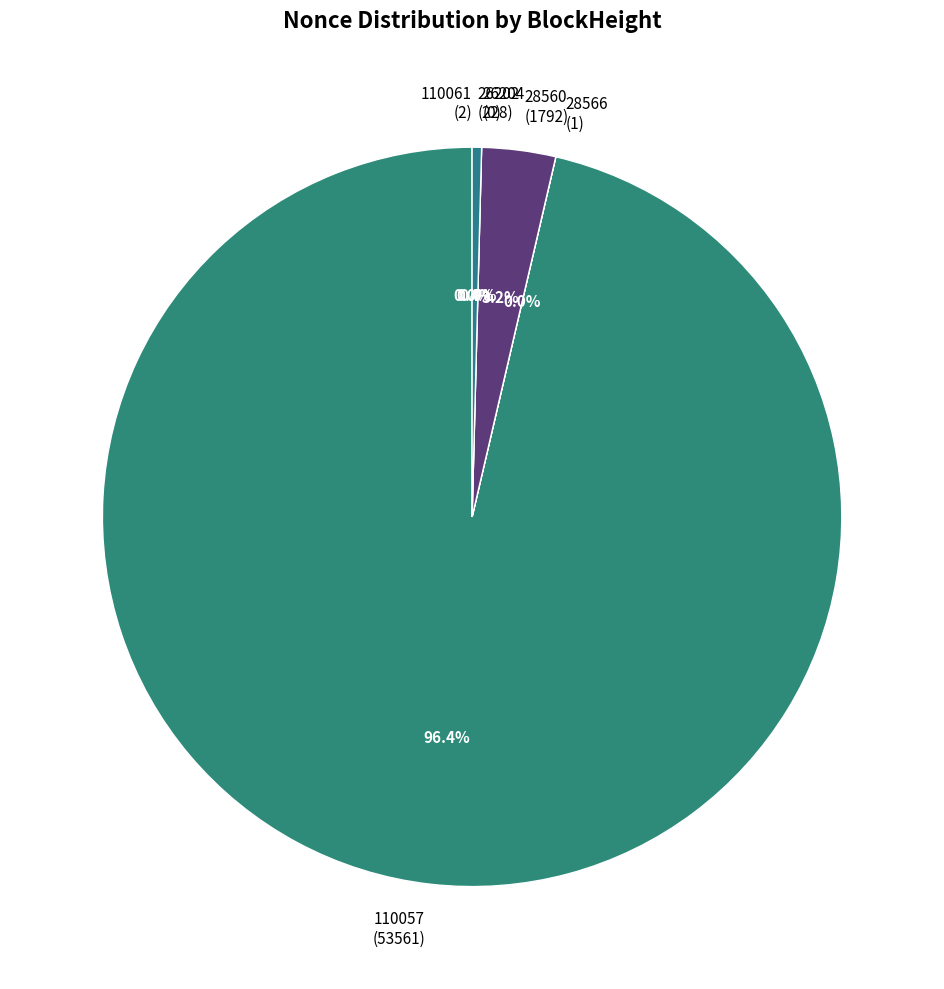

To the nearest percent, what portion does 28560 represent?

3%